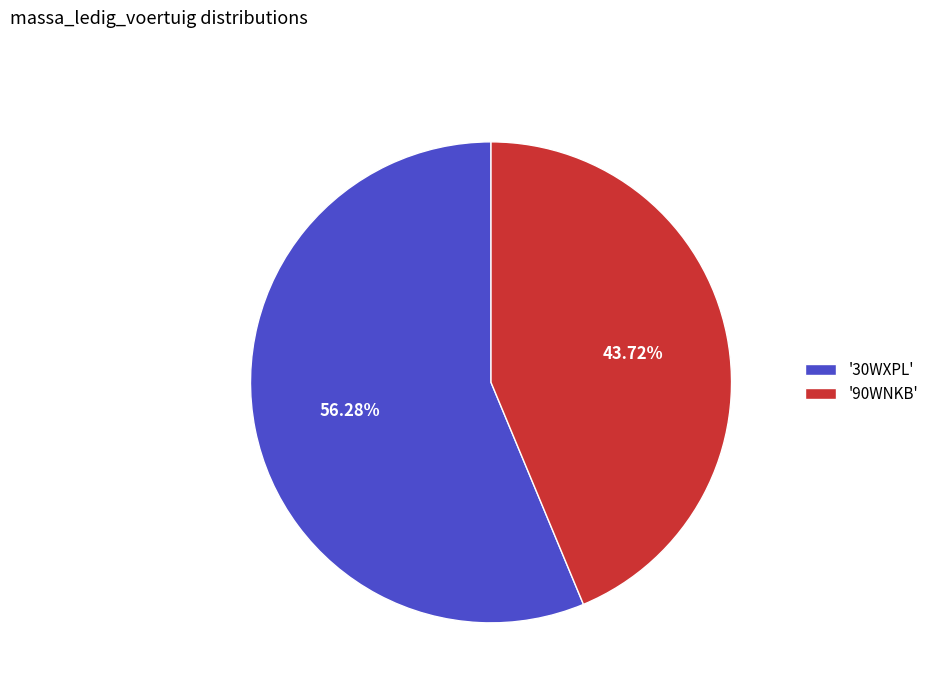

Is the sum of '30WXPL' and '90WNKB' greater than half?

Yes